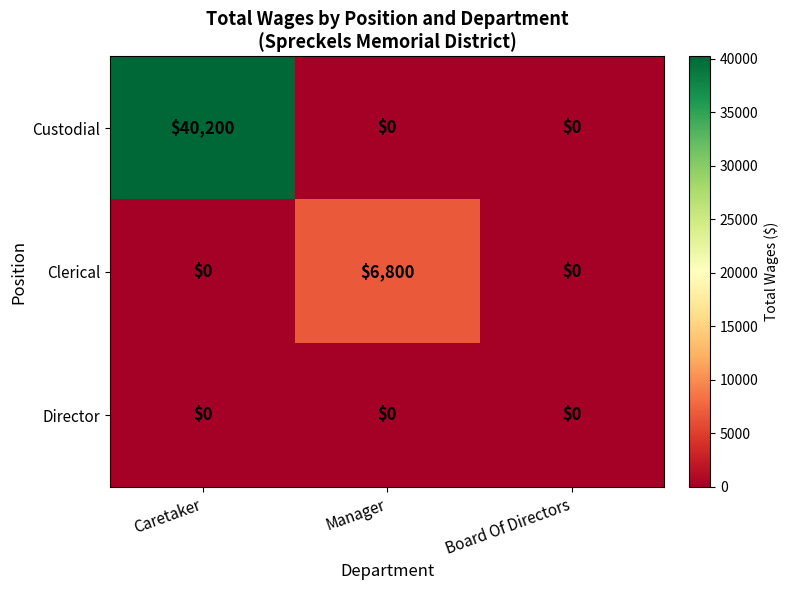

Which label corresponds to the largest value in the chart?

Caretaker